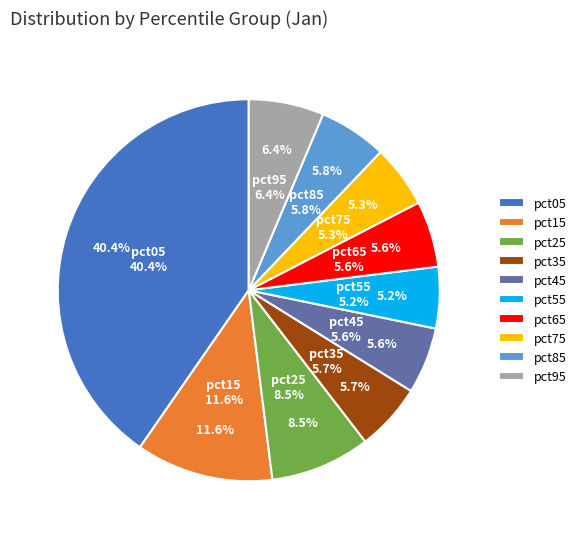

What percentage is NOT represented by pct55?

94.8%